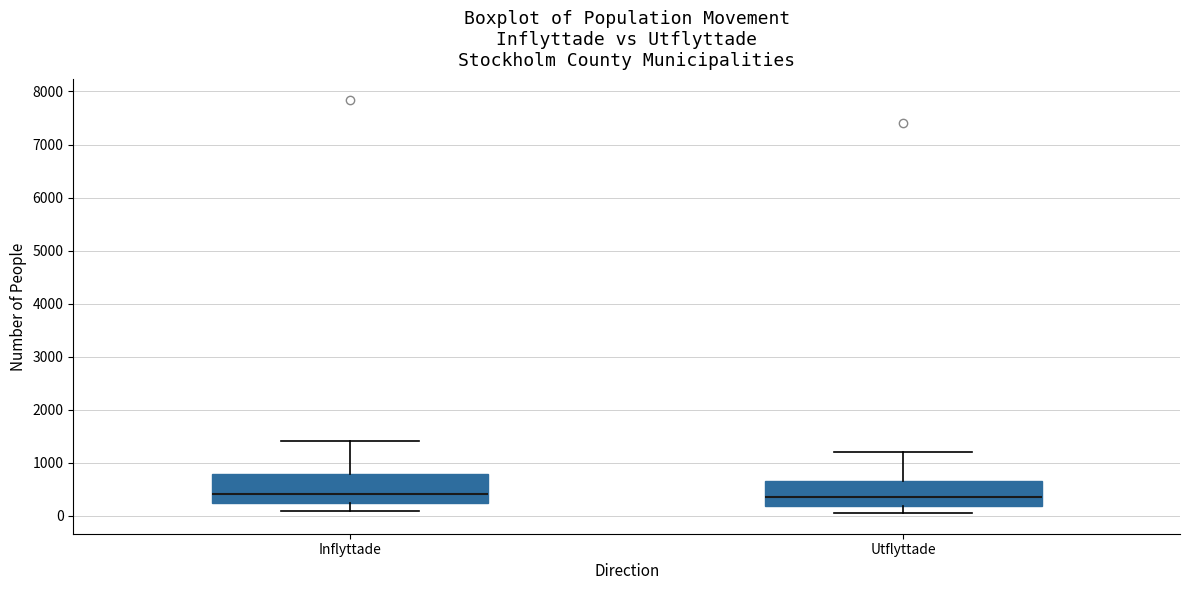

Reading left to right, read every box against the y-axis: the position of its median line, the range the box covers, and the ends of its whiskers. The values are not printed on the chart, so give them approximately, as read against the axis.

Inflyttade: median 400, box 200 to 800, whiskers 100 to 1400
Utflyttade: median 300, box 200 to 700, whiskers 100 to 1200